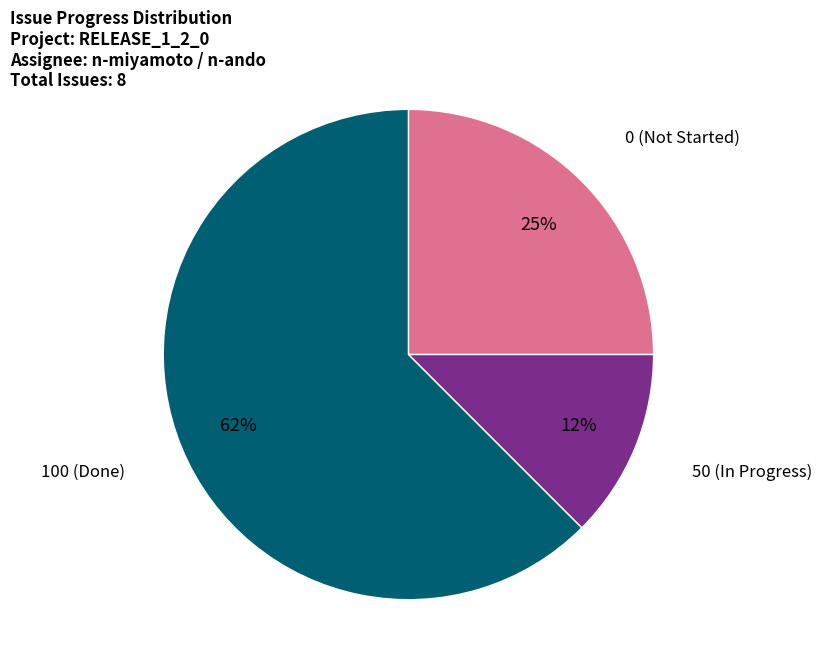

Is there a majority slice in this chart?

Yes